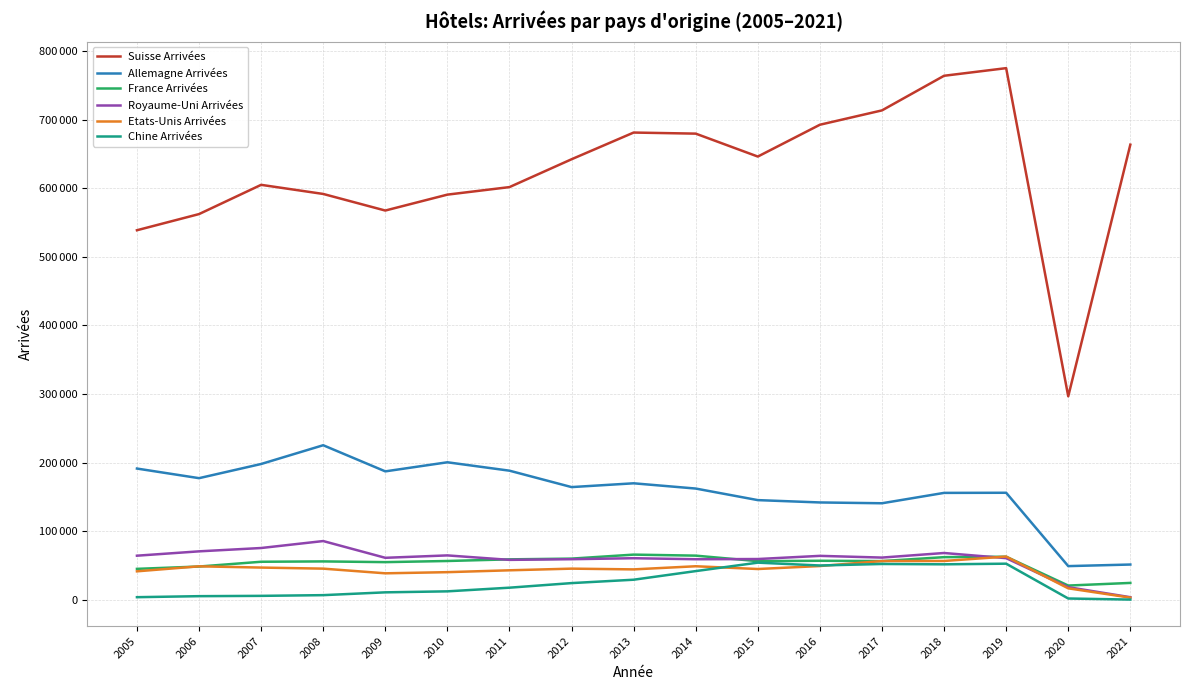

What are all the series names shown in the legend?

Suisse Arrivées, Allemagne Arrivées, France Arrivées, Royaume-Uni Arrivées, Etats-Unis Arrivées, Chine Arrivées